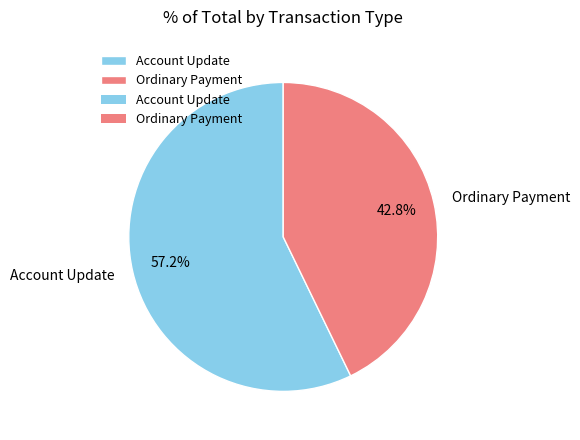

Which category has the biggest portion of the pie?

Account Update